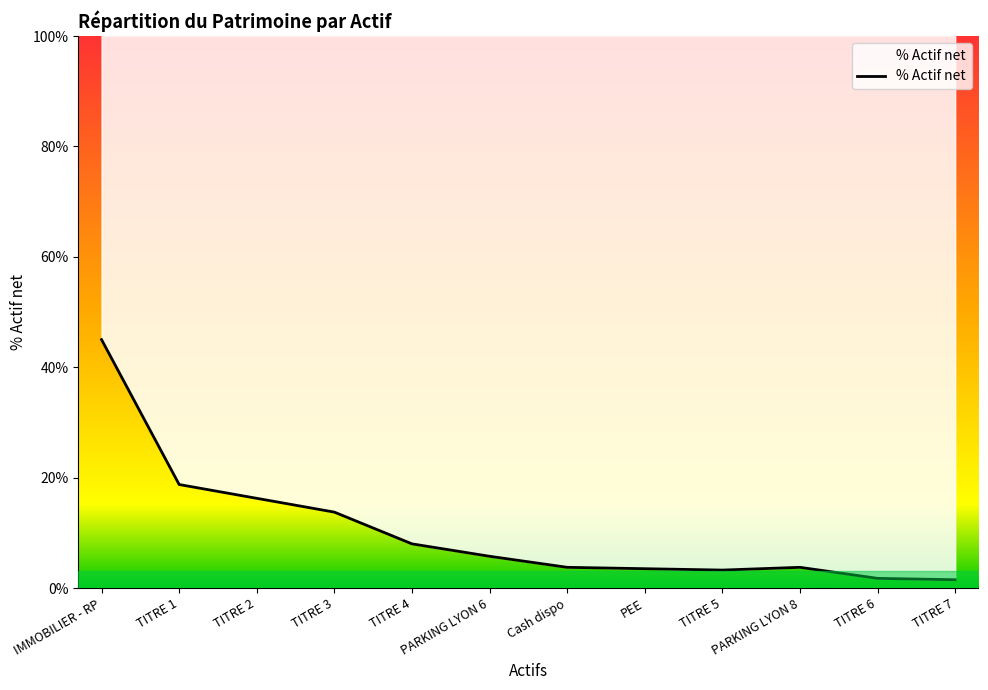

List the labels in order of value, smallest first.

TITRE 7, TITRE 6, TITRE 5, PEE, Cash dispo, PARKING LYON 8, PARKING LYON 6, TITRE 4, TITRE 3, TITRE 2, TITRE 1, IMMOBILIER - RP